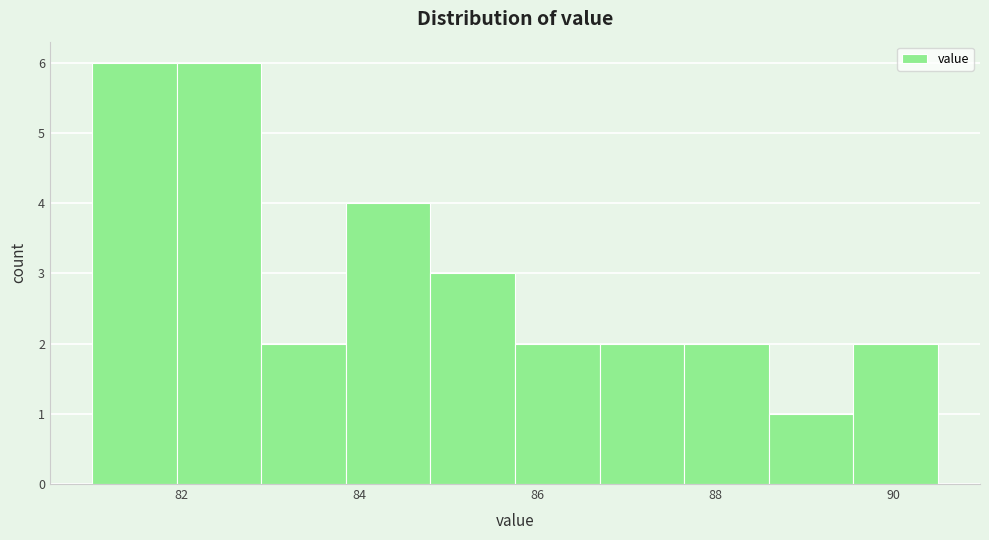

What is the height of the bar covering 85.75 to 86.70 on the x-axis? Neither the bar edges nor the heights are printed on the chart, so give them approximately, as read against the axes.

2